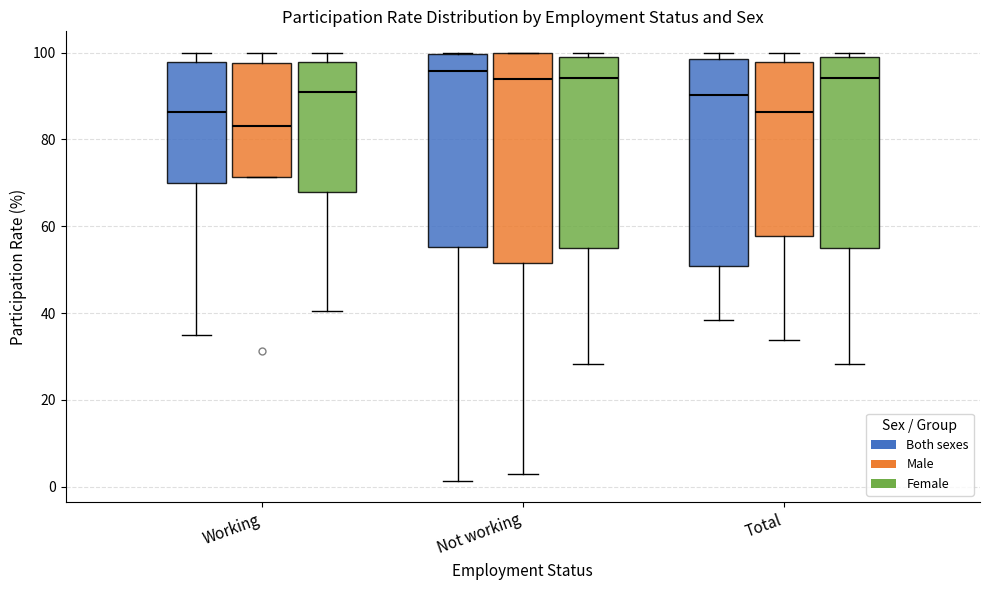

Reading left to right, transcribe this box plot: for each box, give where its median line is, the range the box spans, and where its two whiskers end, as read against the y-axis. The values are not printed on the chart, so give them approximately, as read against the axis.

Working (Both sexes): median 86, box 70 to 98, whiskers 34 to 100
Working (Male): median 84, box 72 to 98, whiskers 72 to 100
Working (Female): median 90, box 68 to 98, whiskers 40 to 100
Not working (Both sexes): median 96, box 56 to 100, whiskers 2 to 100
Not working (Male): median 94, box 52 to 100, whiskers 4 to 100
Not working (Female): median 94, box 54 to 98, whiskers 28 to 100
Total (Both sexes): median 90, box 50 to 98, whiskers 38 to 100
Total (Male): median 86, box 58 to 98, whiskers 34 to 100
Total (Female): median 94, box 54 to 98, whiskers 28 to 100